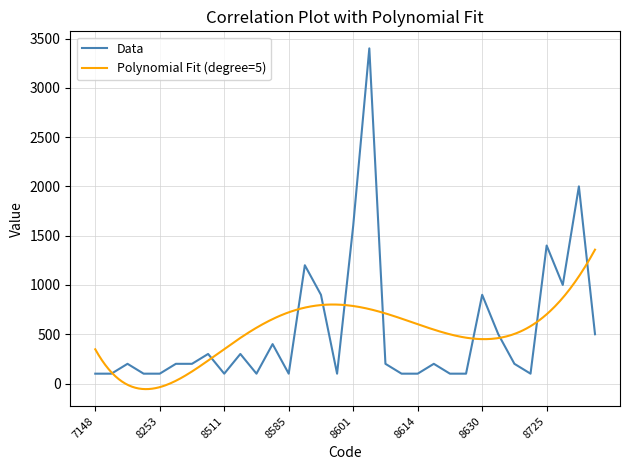

At which label is the value closest to 1750?

8601